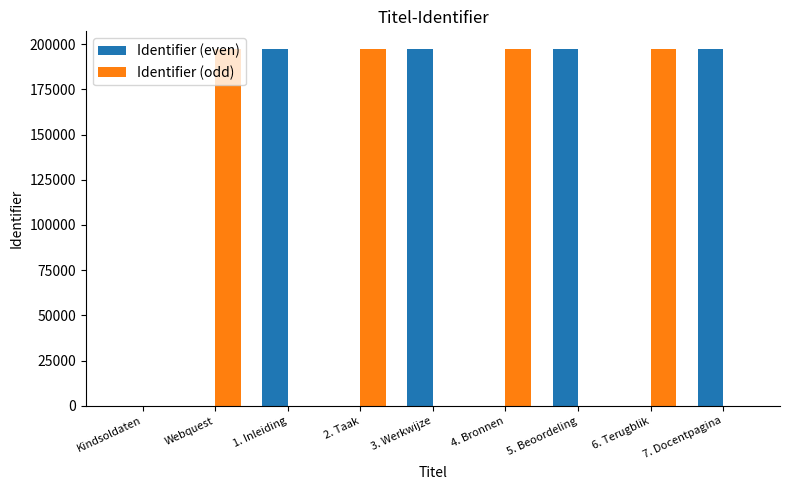

True or false: Identifier (odd) has a value of 197212 at Webquest.

True